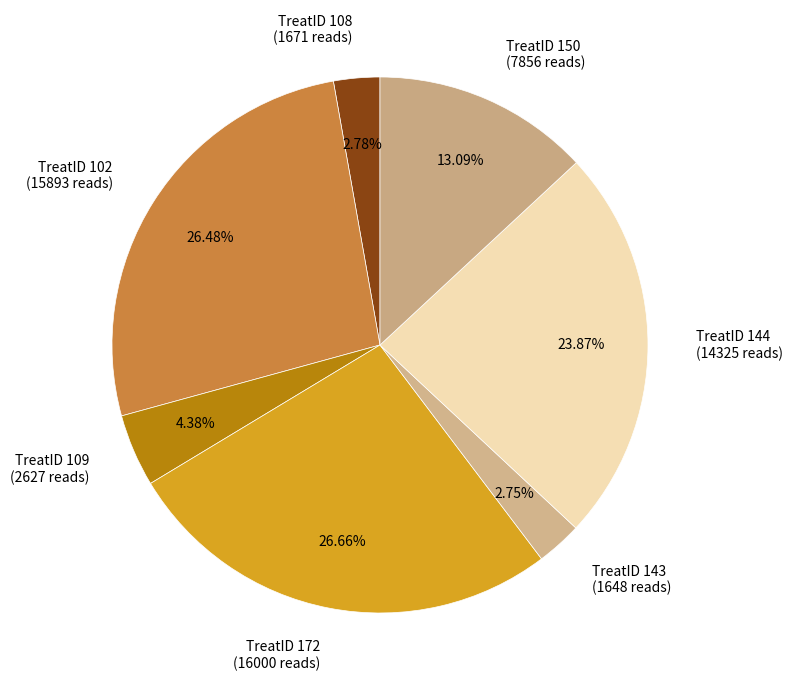

Between TreatID 108 (1671 reads) and TreatID 102 (15893 reads), which is larger?

TreatID 102 (15893 reads)